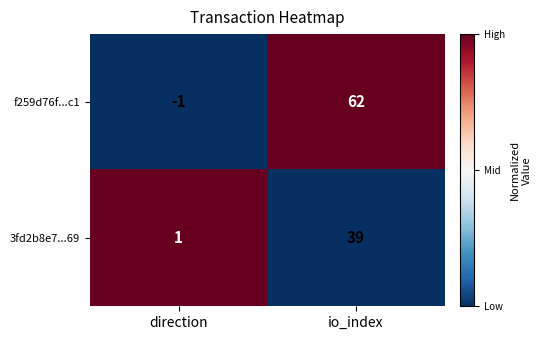

Reading right to left, list all the values displayed in this chart.

f259d76f...c1: io_index=62	direction=-1
3fd2b8e7...69: io_index=39	direction=1